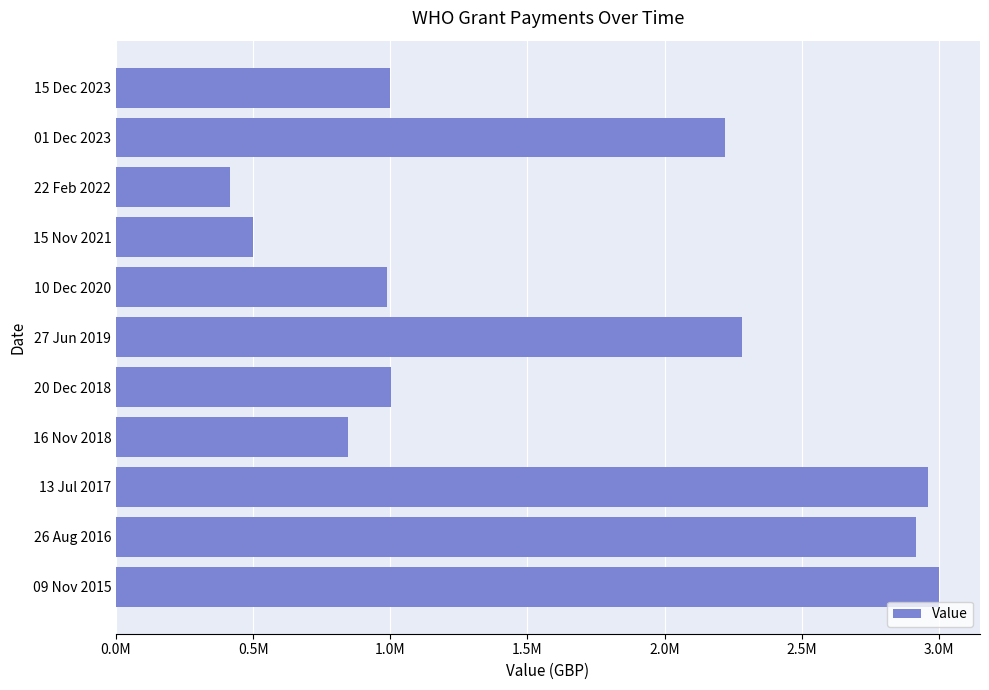

Does the chart contain any negative values?

No